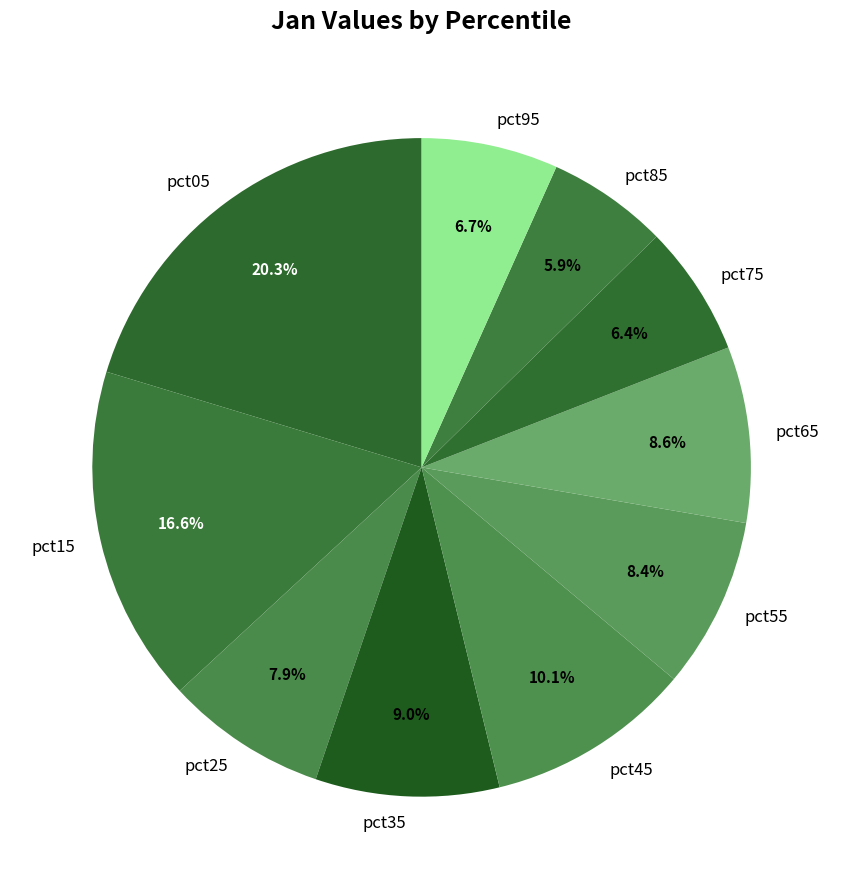

To the nearest percent, what portion does pct25 represent?

8%